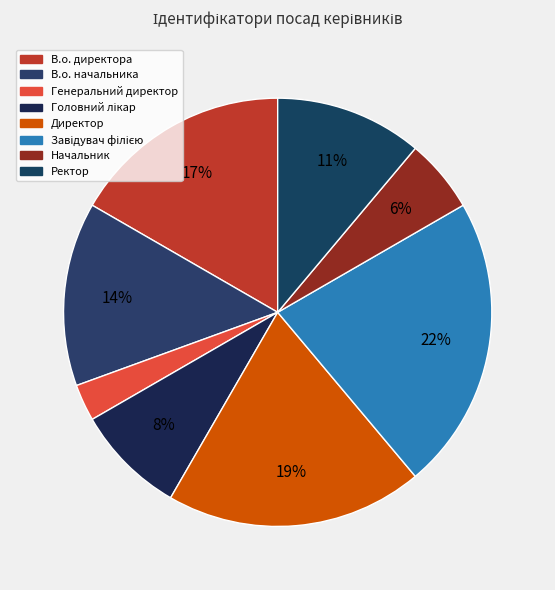

How many slices are in this pie chart?

8